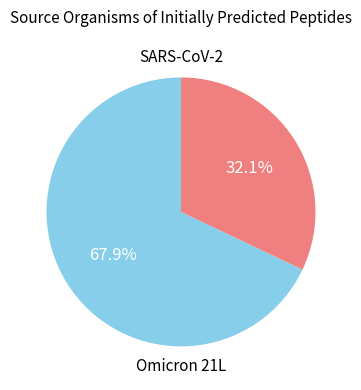

Does any single category account for the majority?

Yes